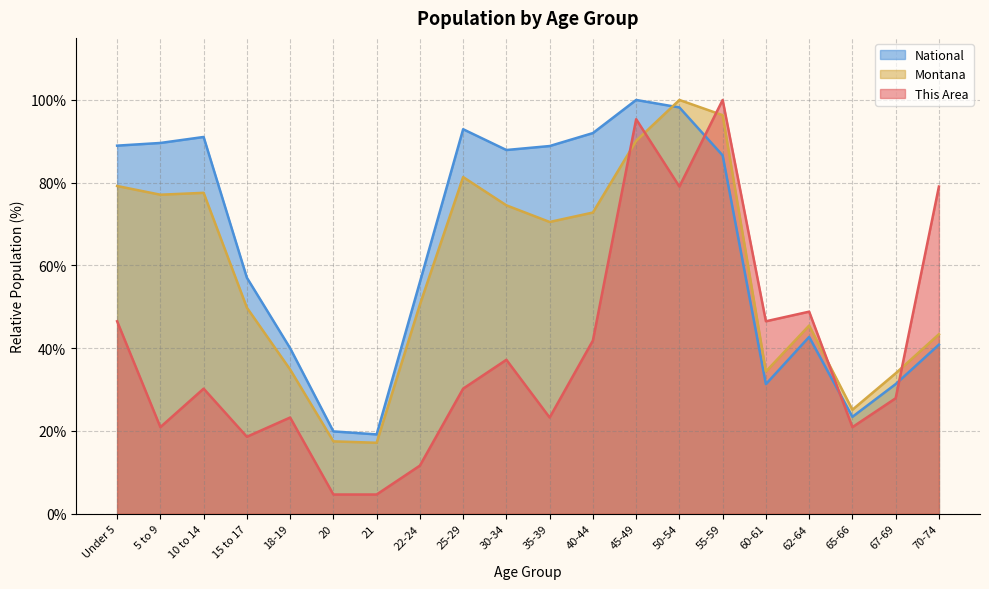

The This Area series shows 156.6 at 55-59. True or false?

False